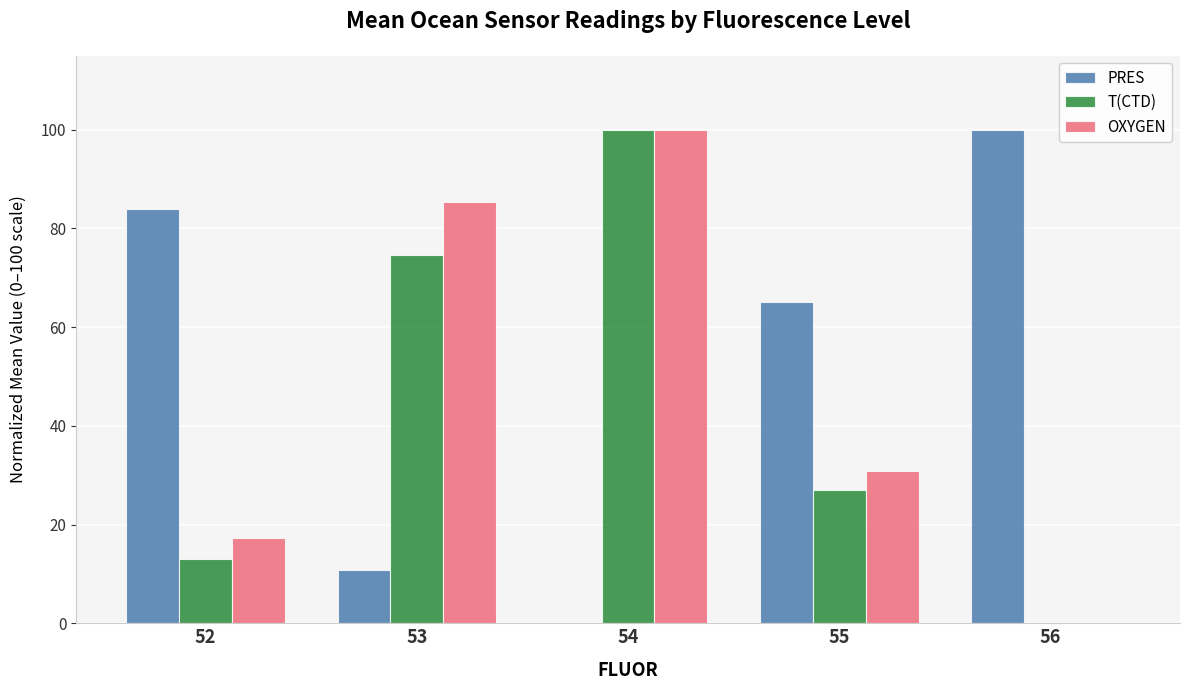

Is it true that OXYGEN equals 85.3 at 53?

True